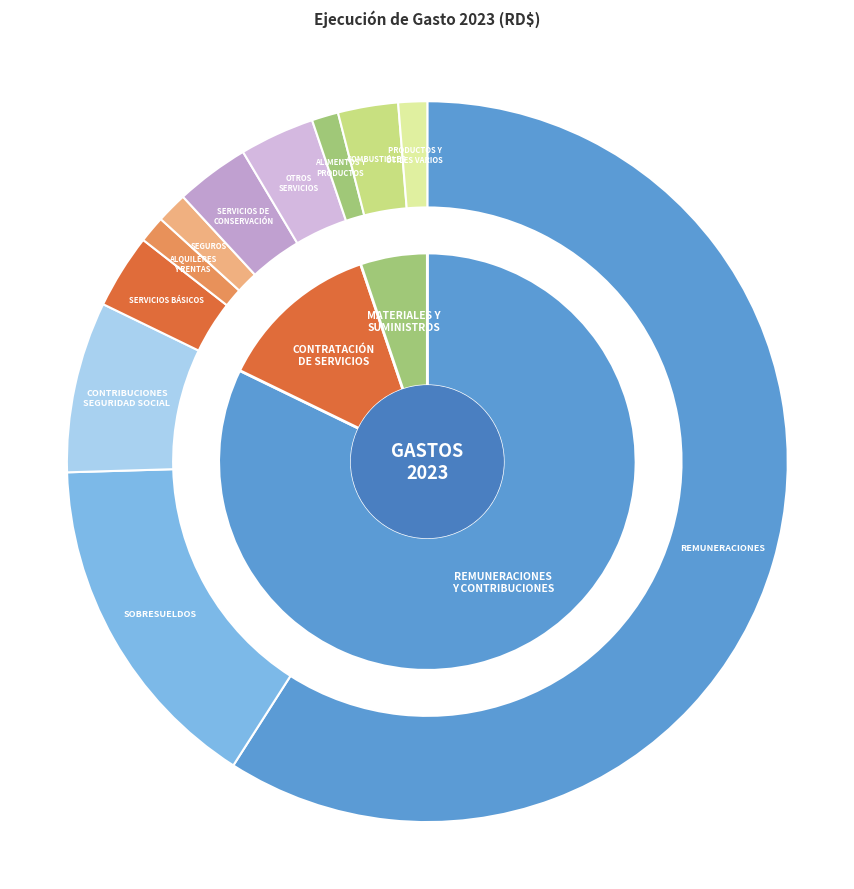

To the nearest percent, what portion does SEGUROS represent?

1%